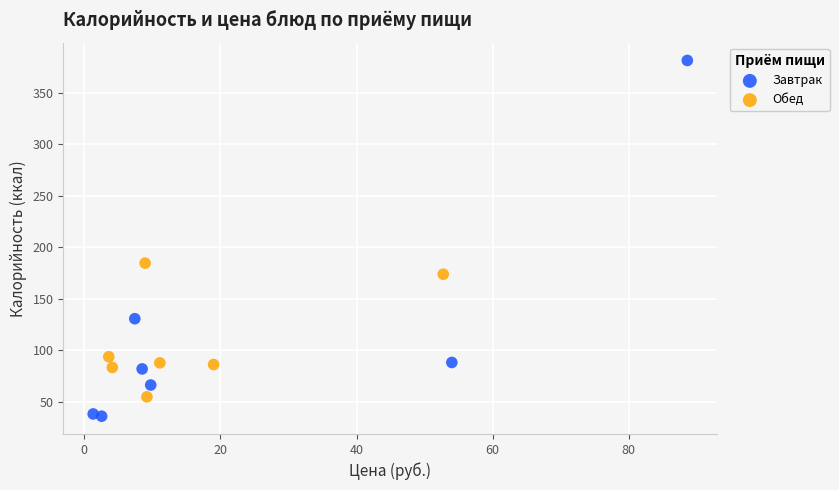

Which series reaches the minimum Y coordinate?

Завтрак